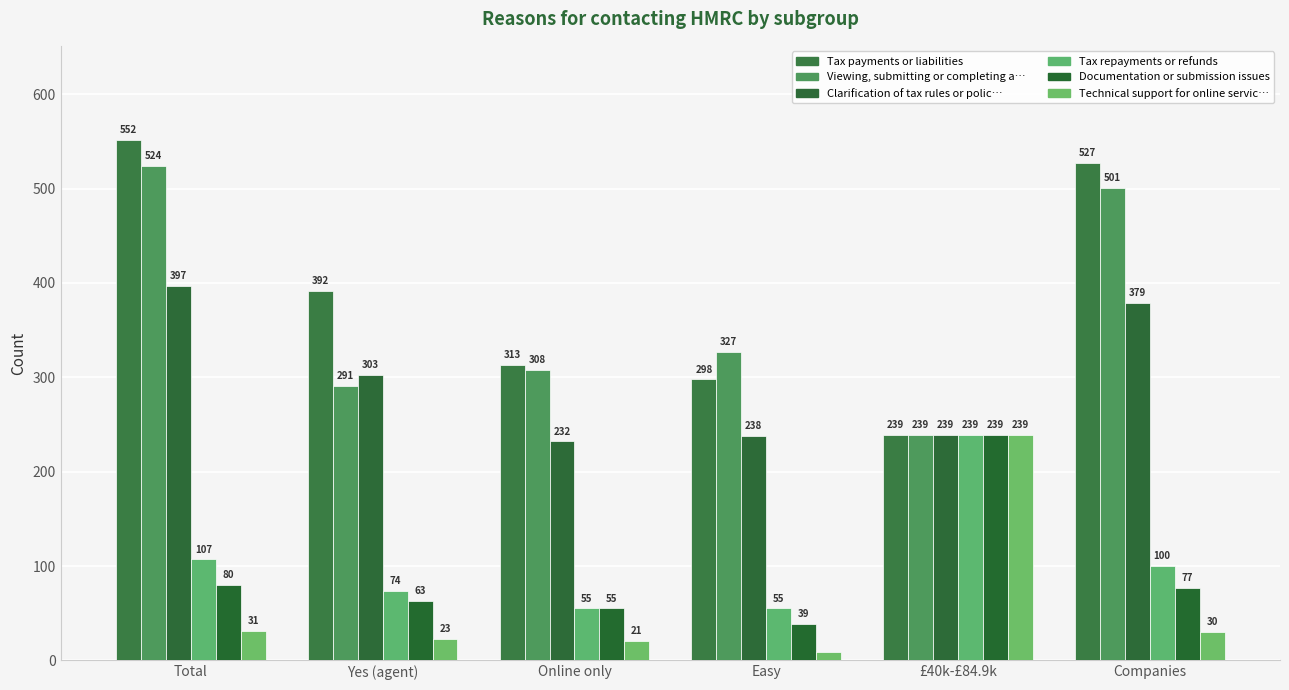

How many bars are there in each group?

6